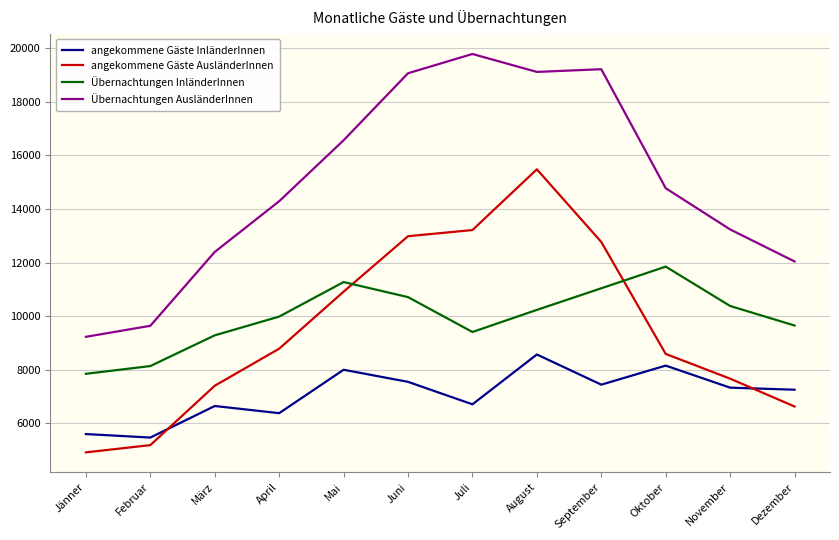

Where is the first local maximum for angekommene Gäste InländerInnen?

März